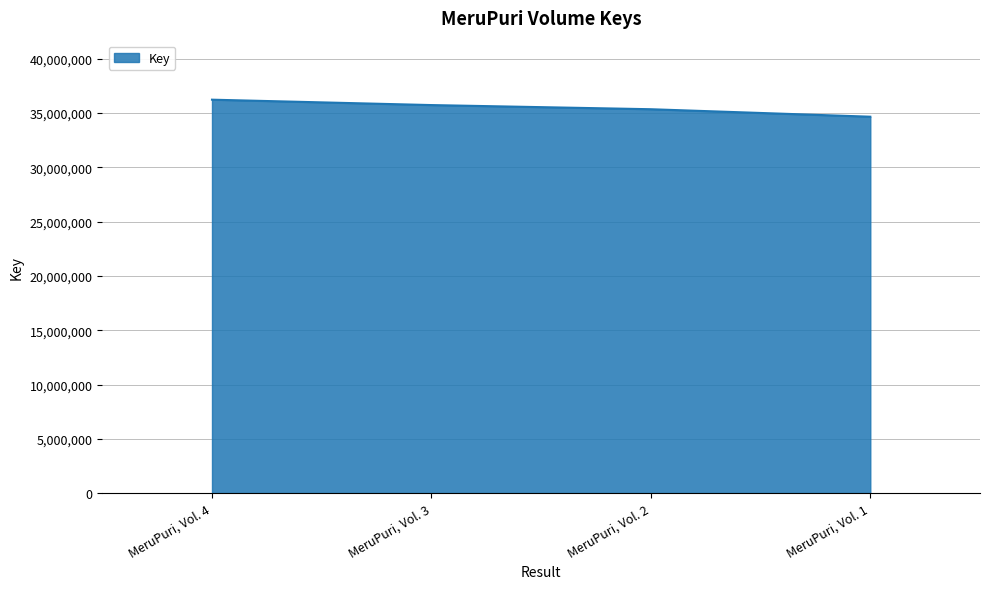

How many values are below 35742785?

2